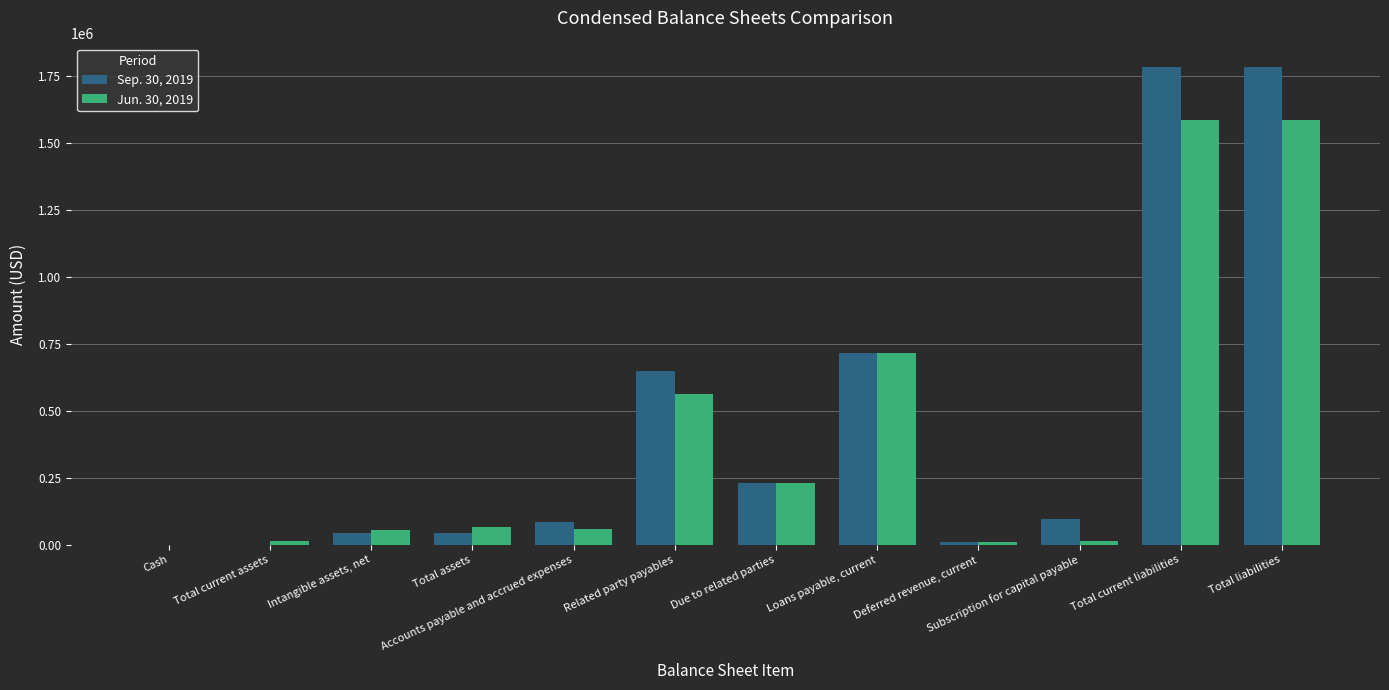

What is the maximum value shown in the chart?

1783733